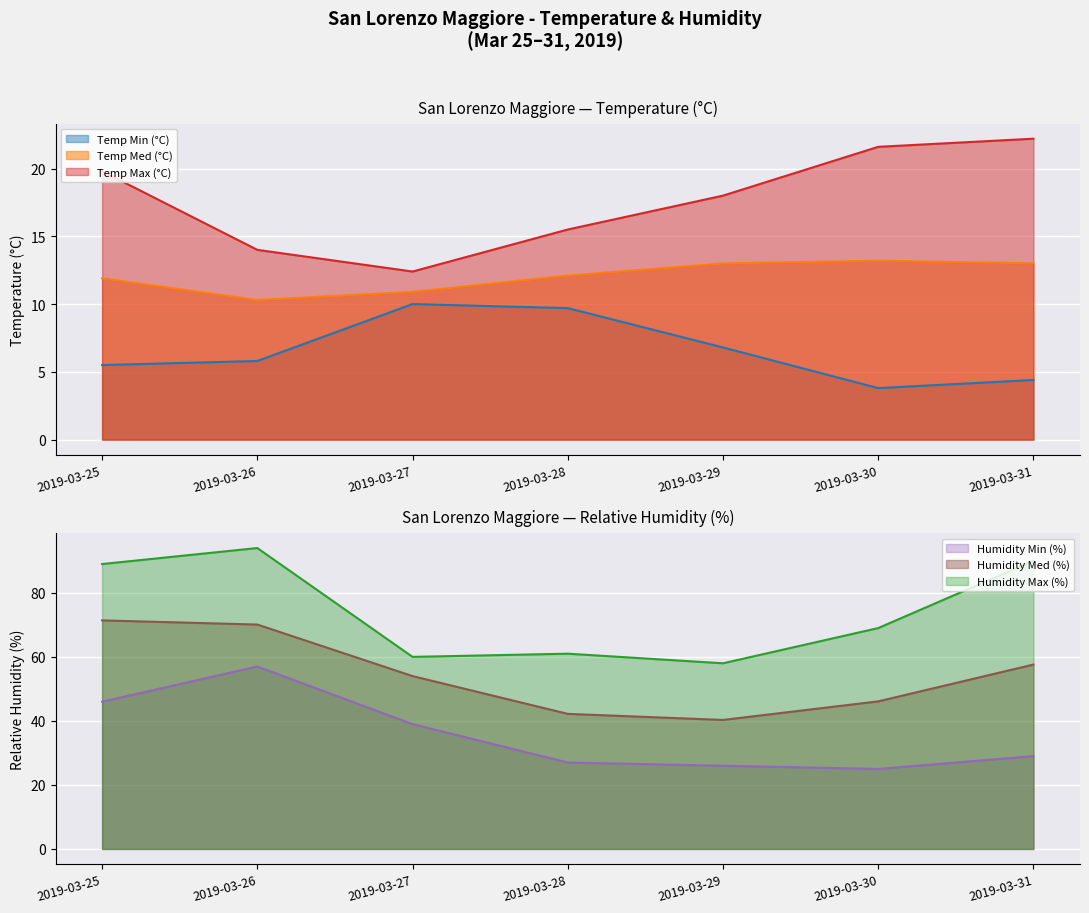

What is the total value across all series at 2019-03-30?

178.7